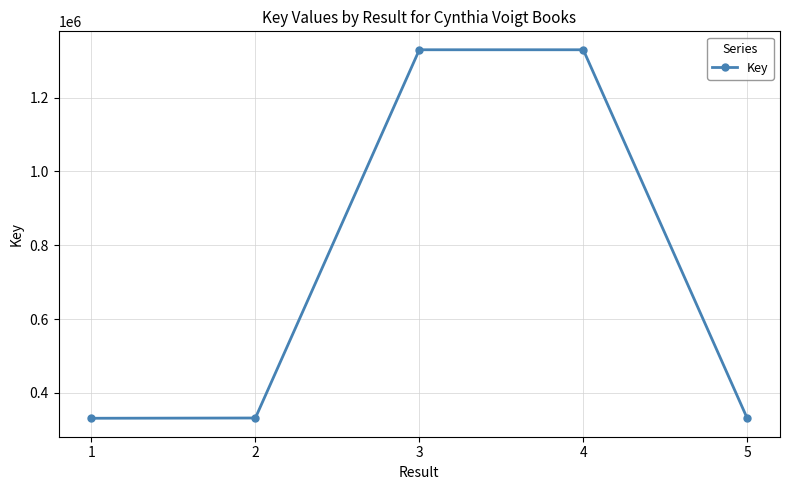

True or false: the data has more than 0 interior local peaks.

True